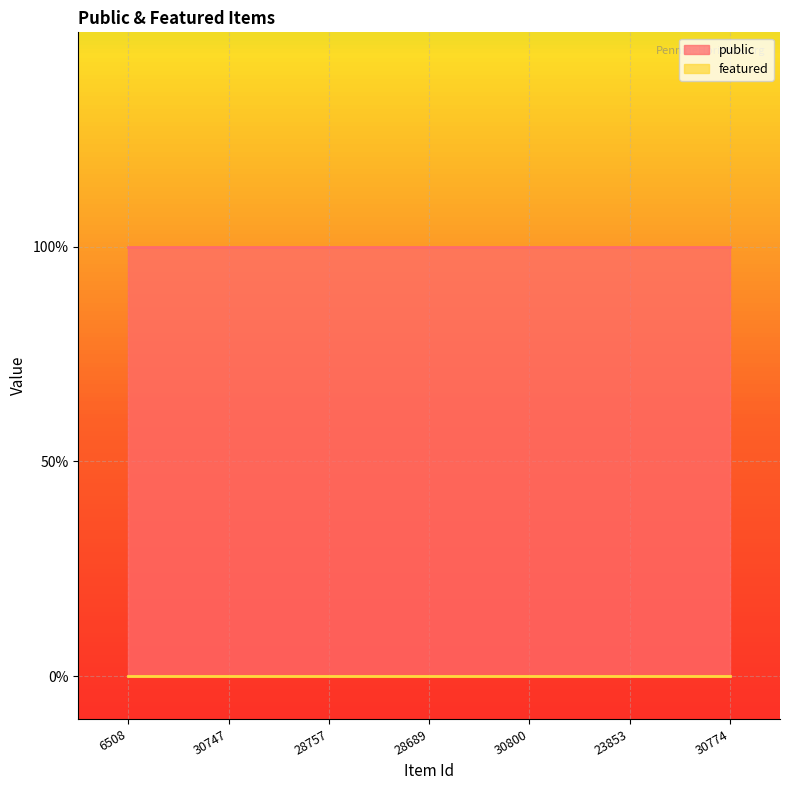

The value of public at 28757 is 1. True or false?

True